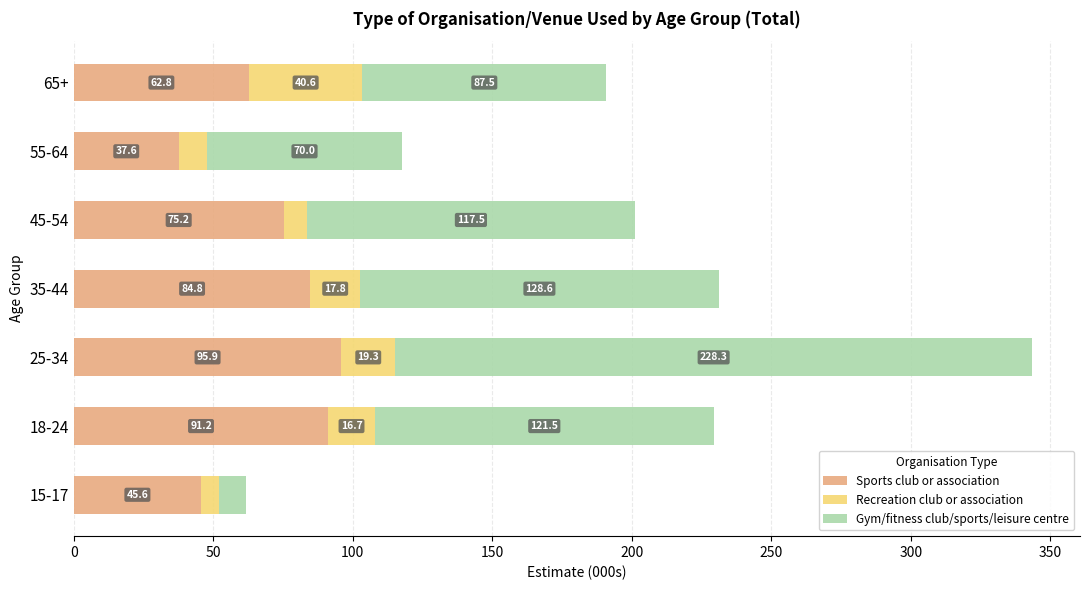

What is the total value across all series at 55-64?

117.7